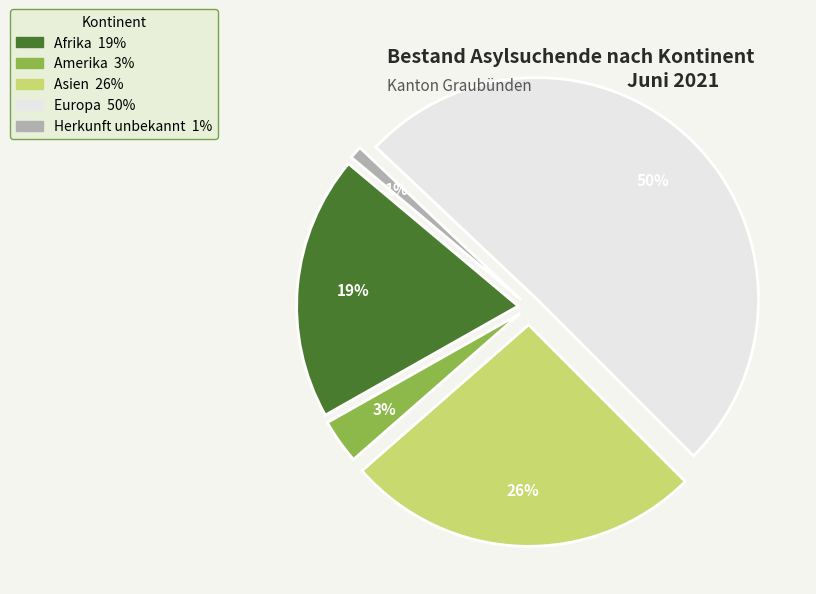

How many segments does this pie chart have?

5